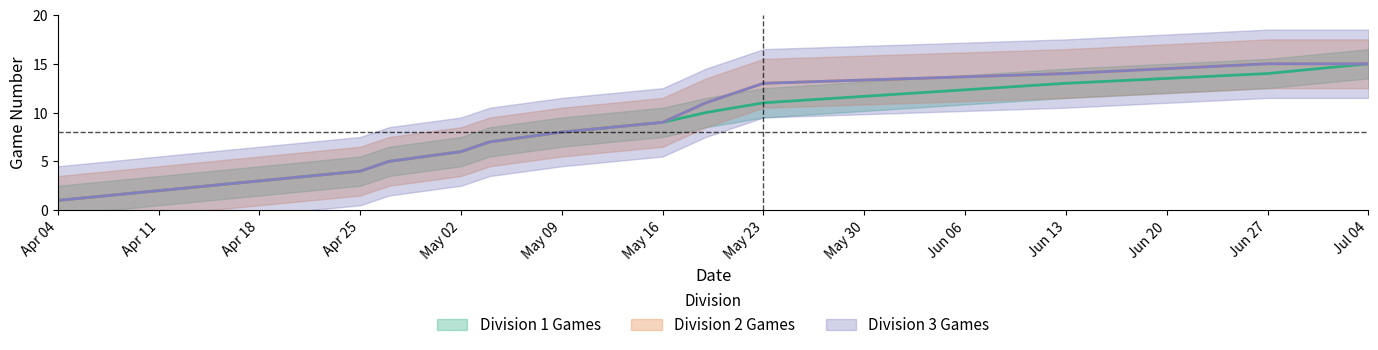

What is the value of the Division 3 Games point at the 9th from the left?

9